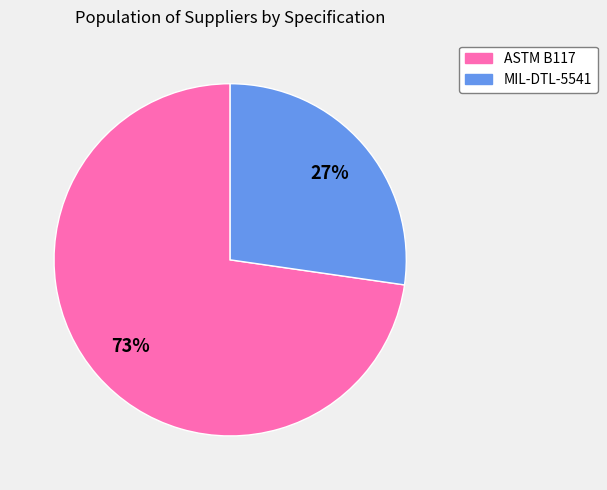

Count the number of slices in the pie.

2